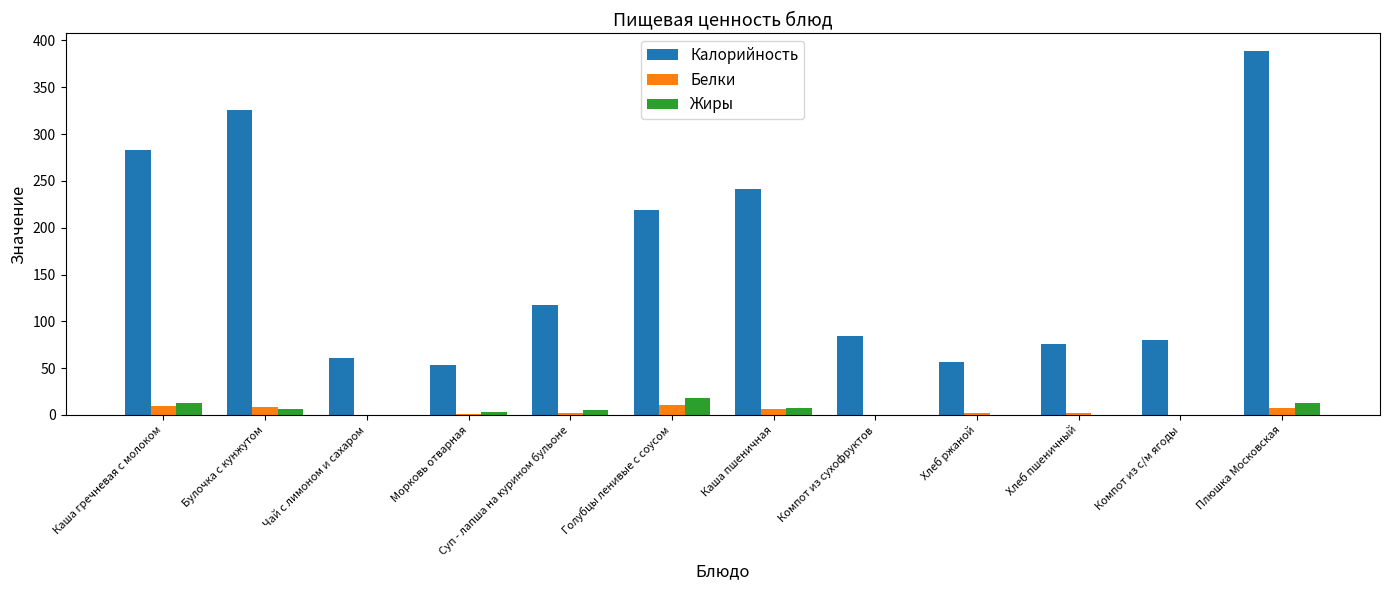

Are the bars grouped side by side (vs. stacked)?

Yes